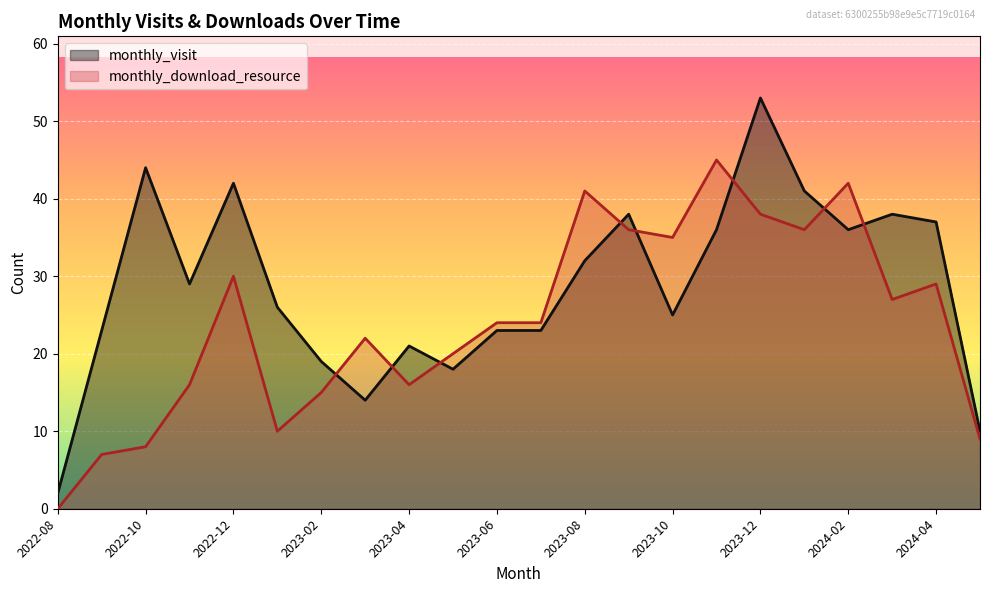

True or false: monthly_download_resource and monthly_visit intersect in this chart.

True